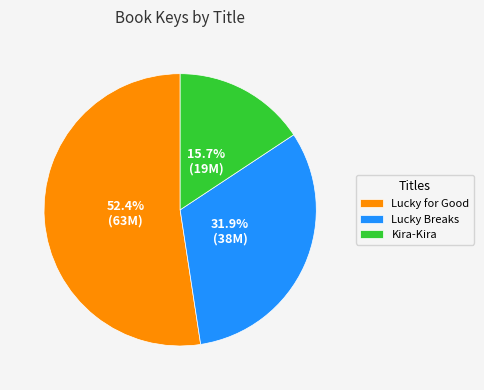

Is the sum of Lucky for Good and Kira-Kira greater than half?

Yes